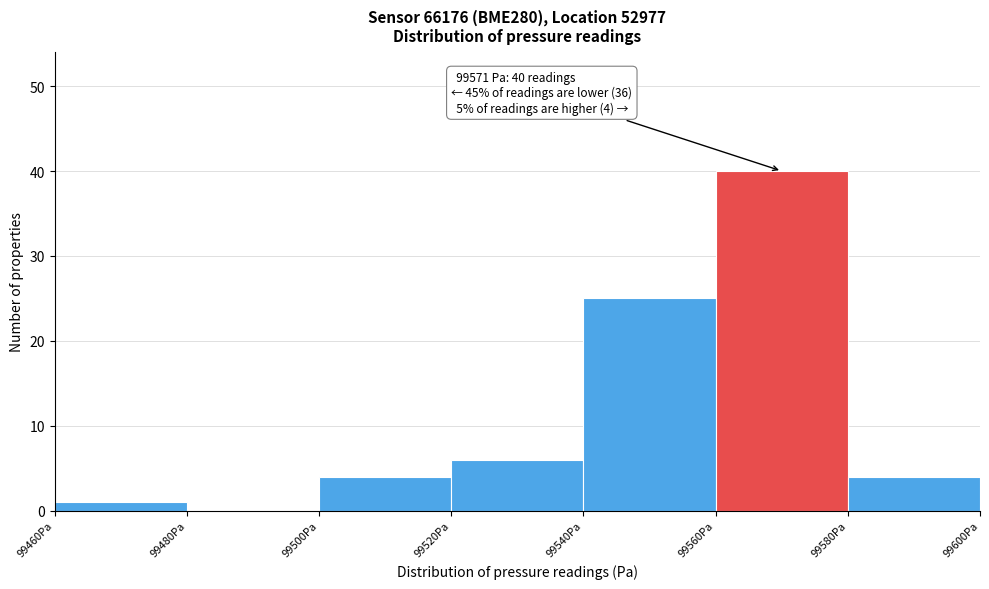

Which range on the x-axis has the tallest bar?

99560 to 99580